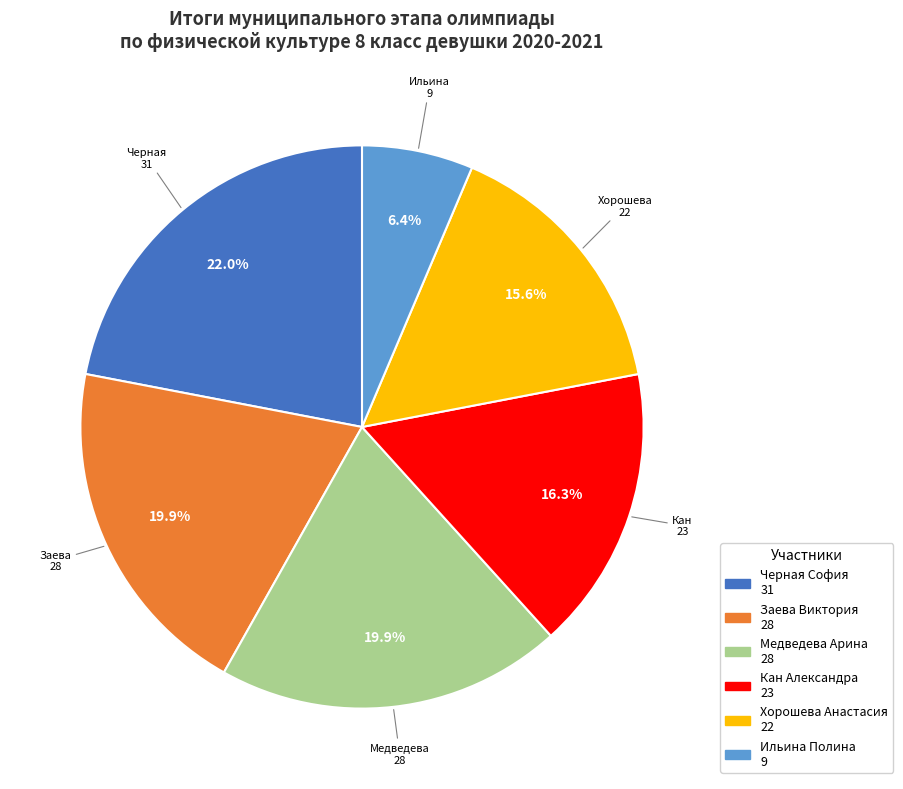

Which slice is the largest?

Черная София